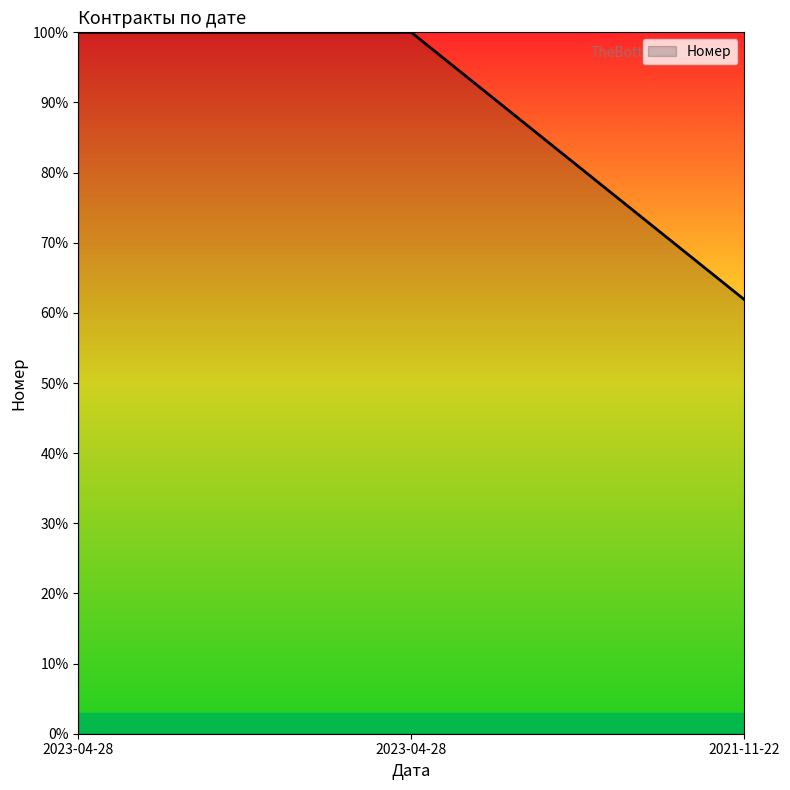

What is the average value?

87.3